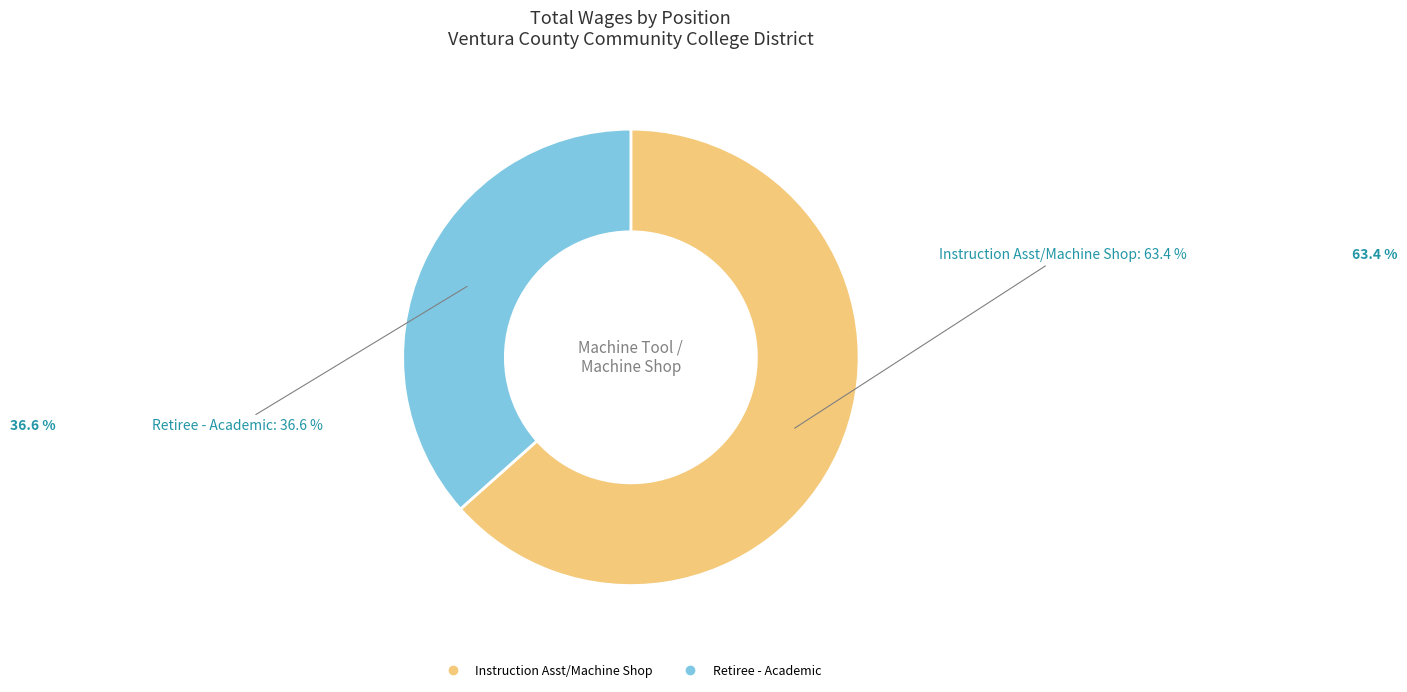

True or false: Instruction Asst/Machine Shop accounts for 54% of the total.

False